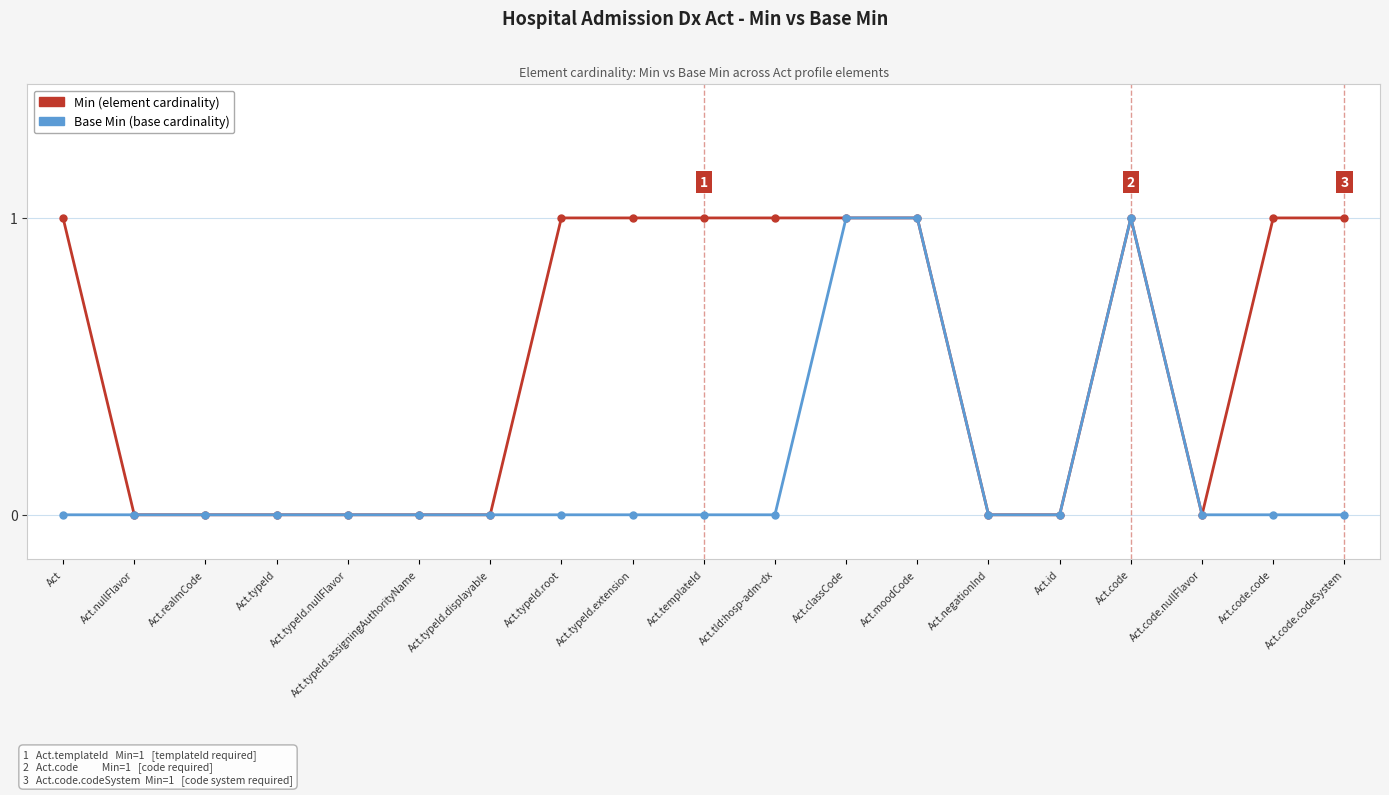

What position from the right is Act.realmCode?

17